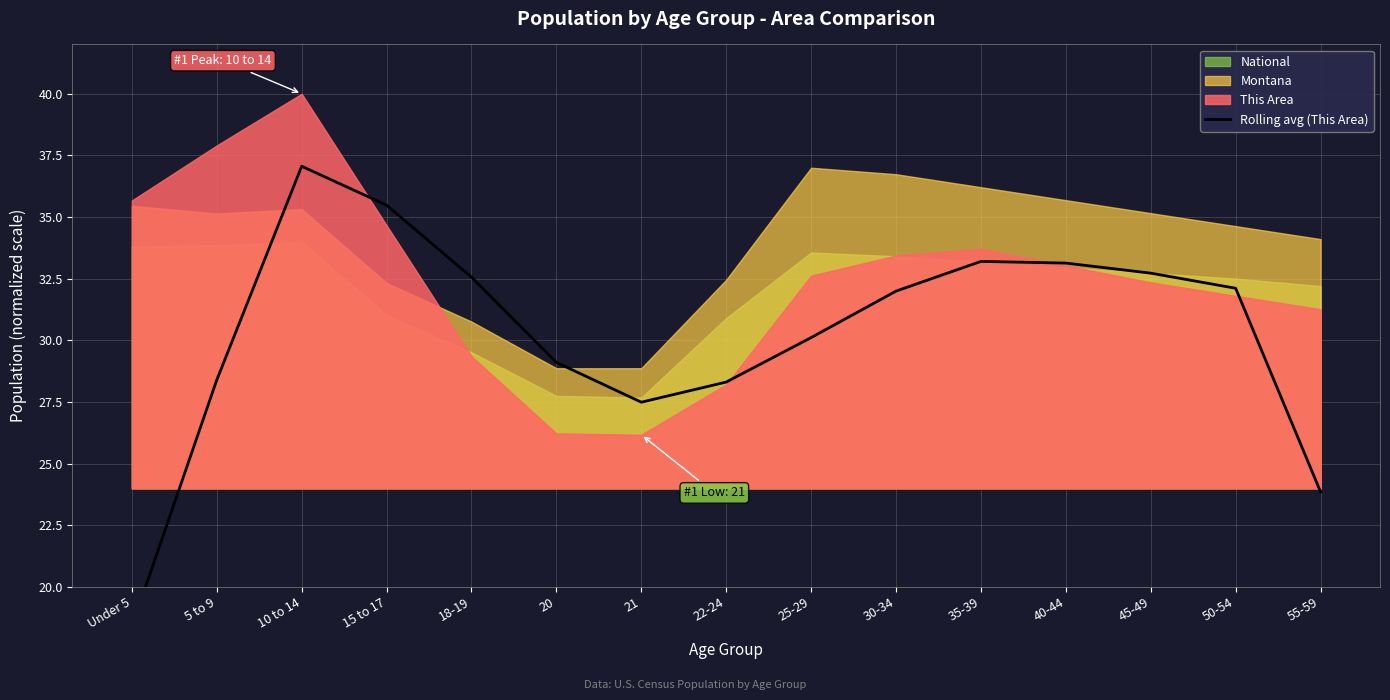

The value at Under 5 is 18.4. True or false?

True